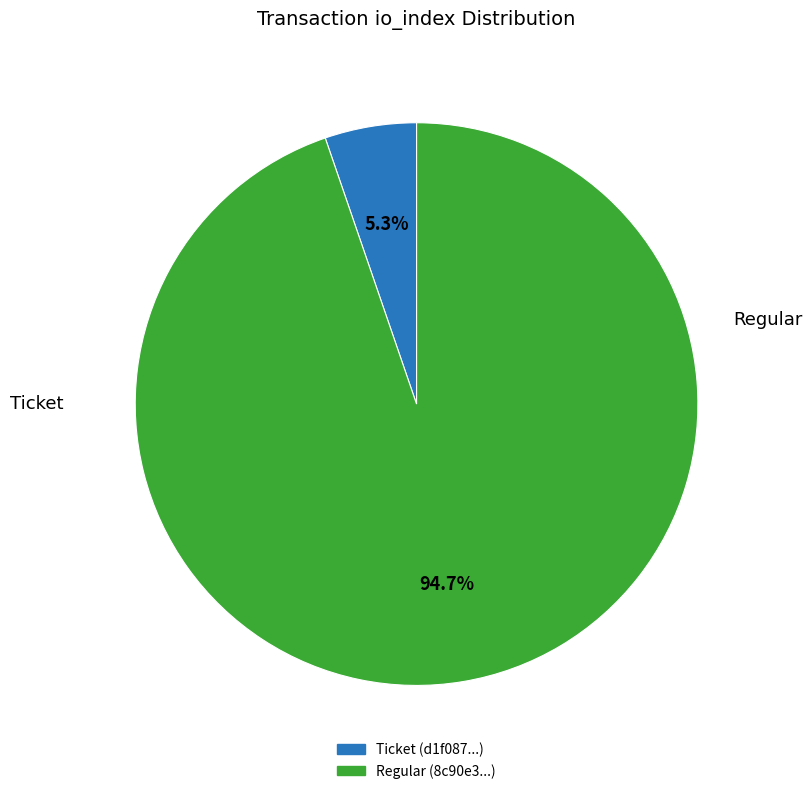

Does any single category account for the majority?

Yes